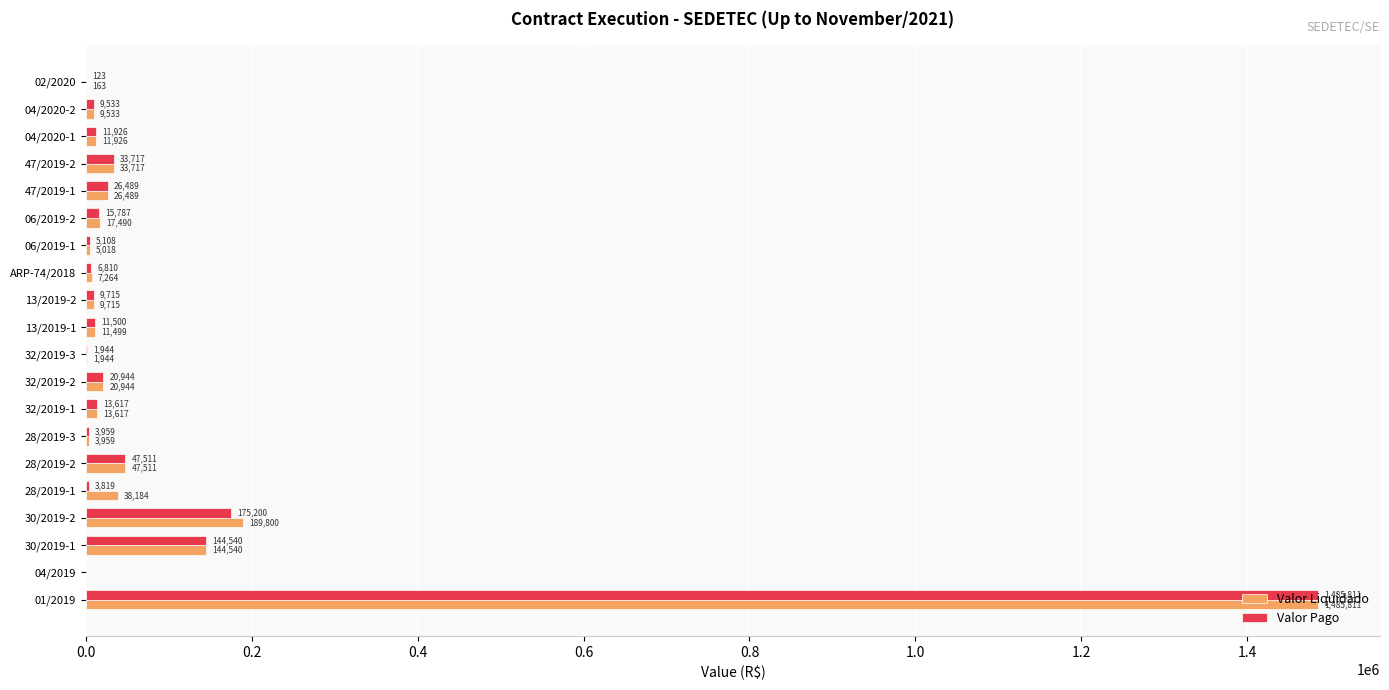

What is the maximum value for Valor Liquidado?

1485811.3